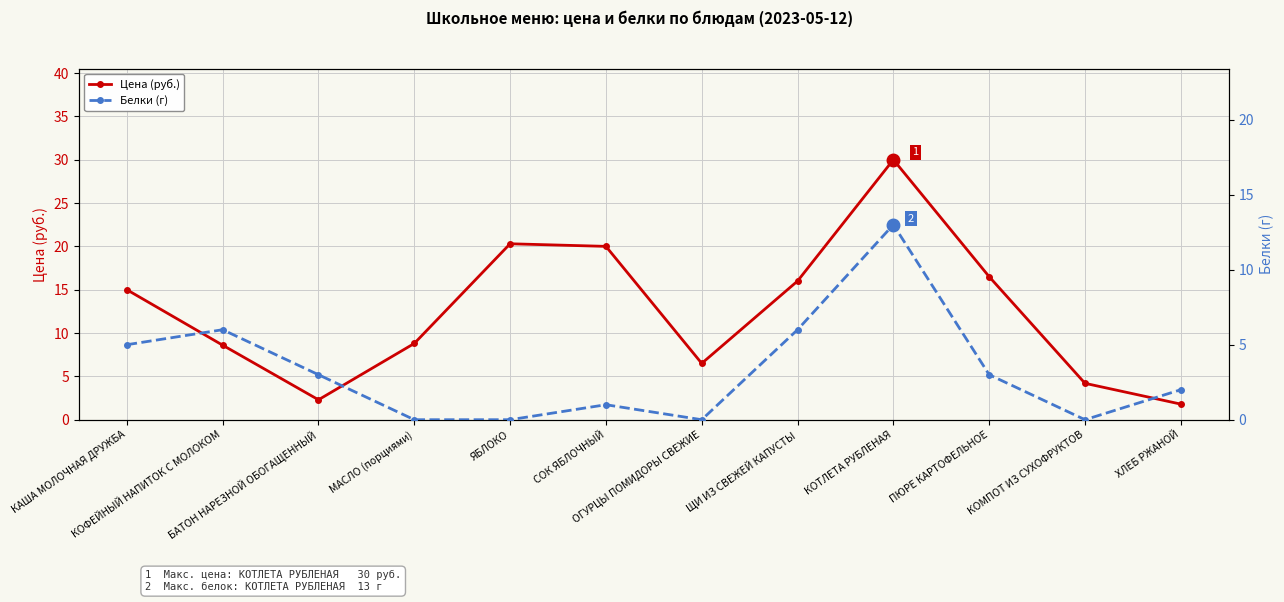

What are all the series names shown in the legend?

Цена (руб.), Белки (г)